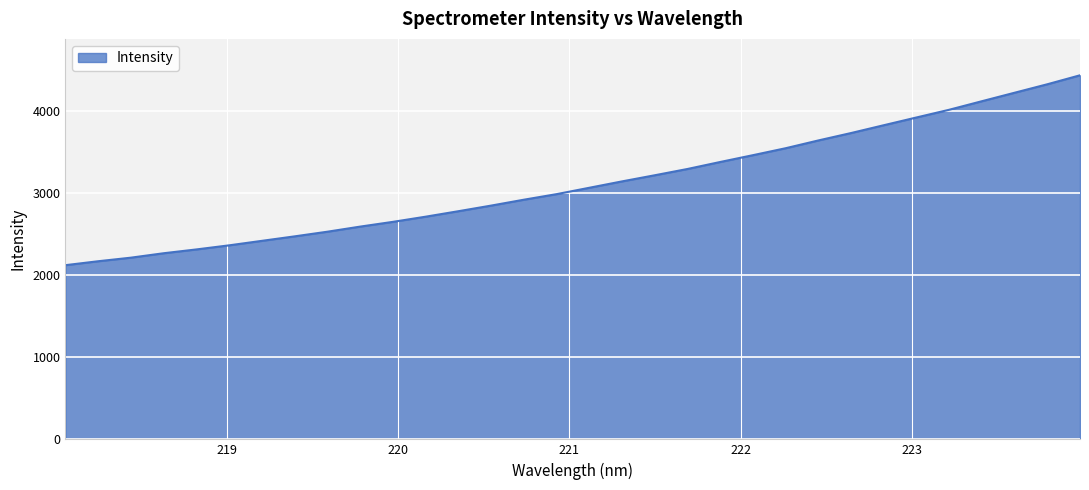

What is the difference between the maximum and minimum values?

2310.4